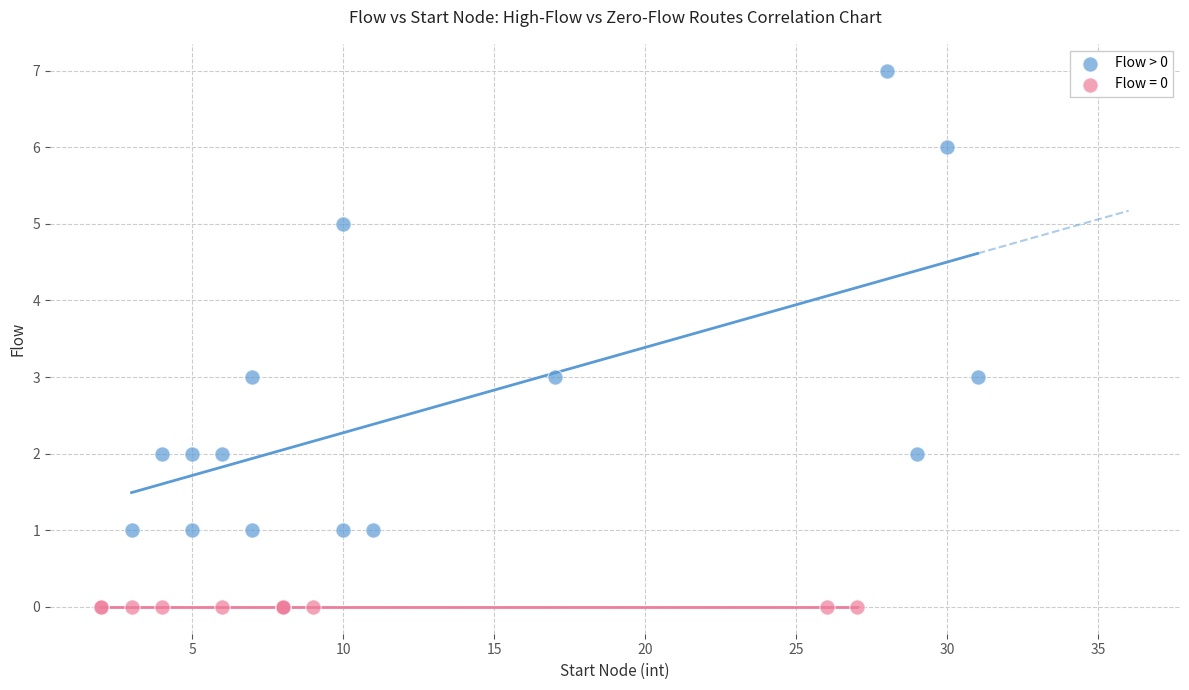

Which series reaches the maximum Y coordinate?

Flow > 0